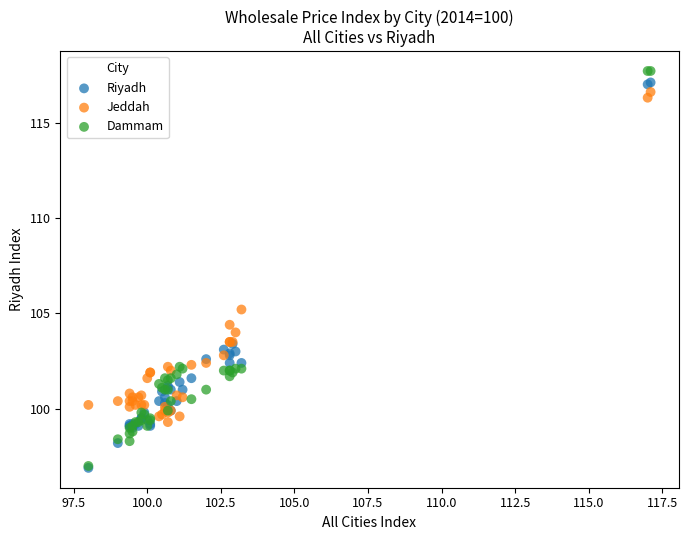

In the Riyadh series, what Y value is closest to 107?

103.4